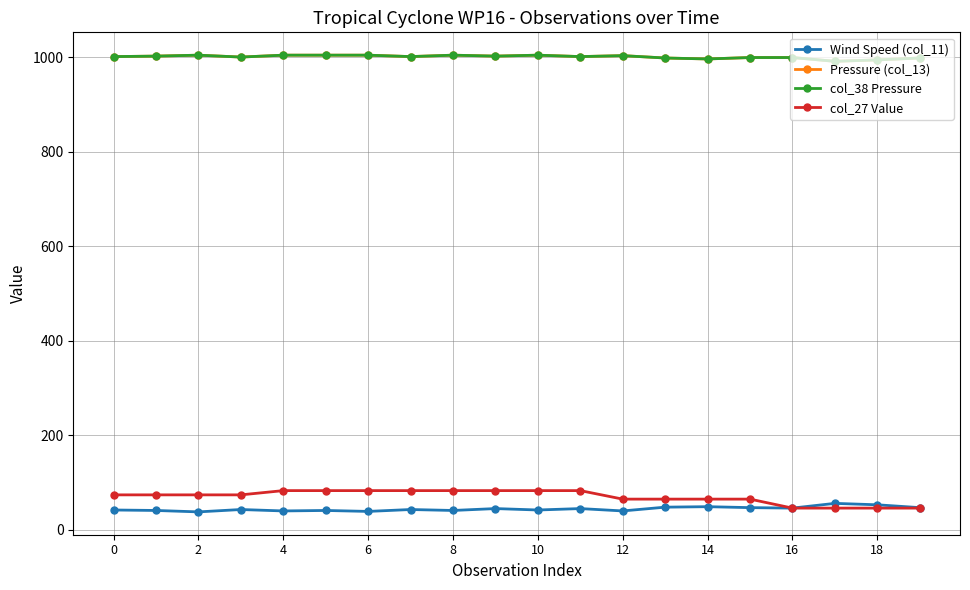

How many interior local peaks does the Pressure (col_13) series have?

4